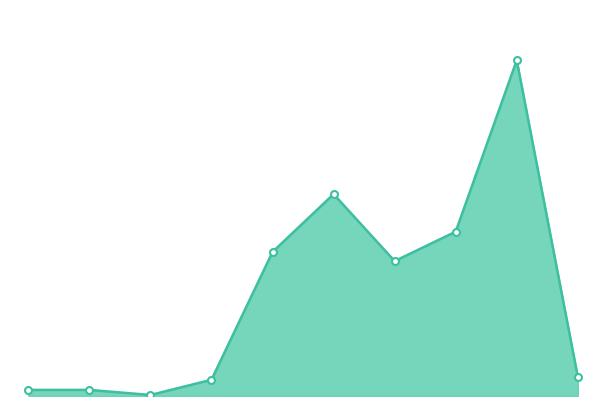

Is this an area chart (filled region under the line)?

Yes